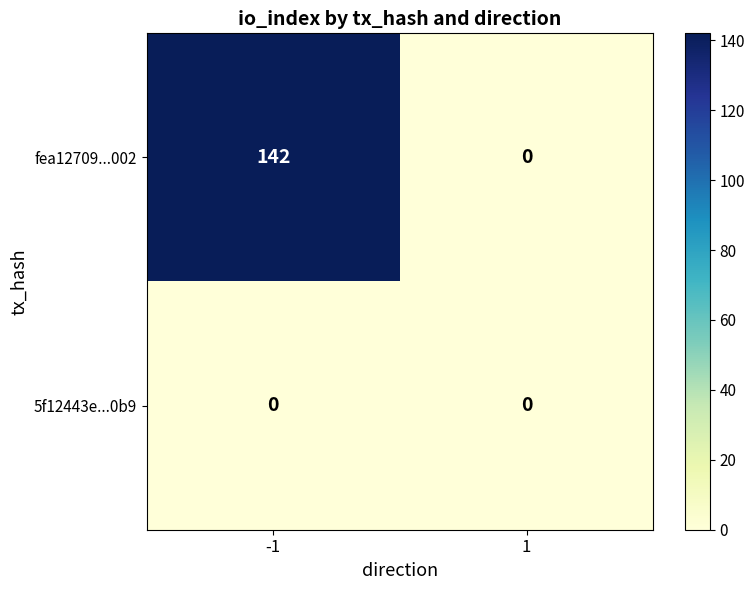

At how many categories does at least one series exceed 112?

1